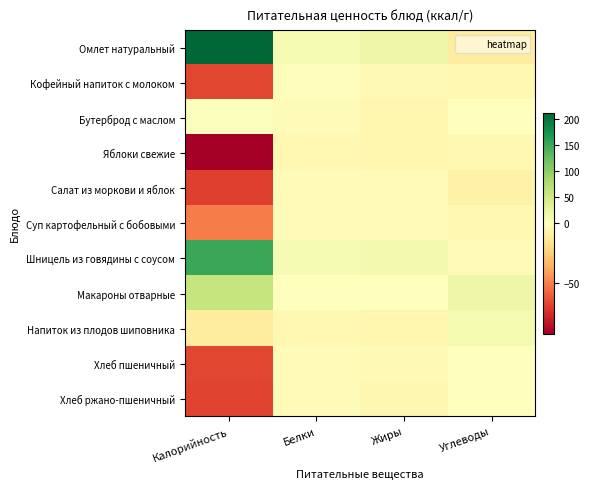

What is the smallest value displayed?

-93.3